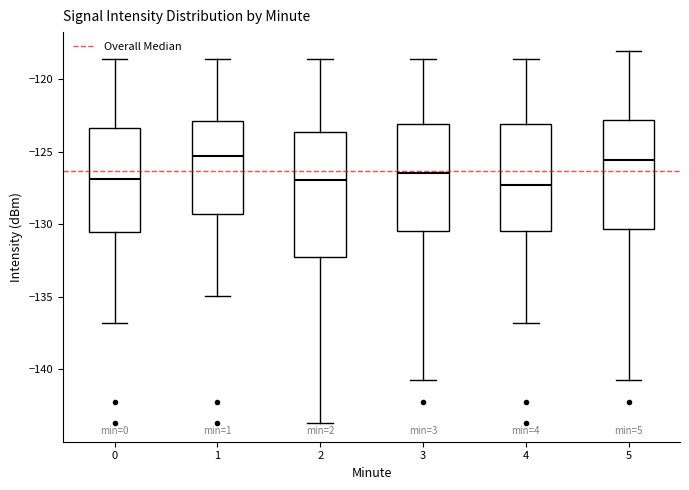

Reading left to right, read every box against the y-axis: the position of its median line, the range the box covers, and the ends of its whiskers. The values are not printed on the chart, so give them approximately, as read against the axis.

0: median -127.0, box -130.5 to -123.5, whiskers -137.0 to -118.5
1: median -125.5, box -129.5 to -123.0, whiskers -135.0 to -118.5
2: median -127.0, box -132.5 to -123.5, whiskers -143.5 to -118.5
3: median -126.5, box -130.5 to -123.0, whiskers -140.5 to -118.5
4: median -127.5, box -130.5 to -123.0, whiskers -137.0 to -118.5
5: median -125.5, box -130.5 to -123.0, whiskers -140.5 to -118.0